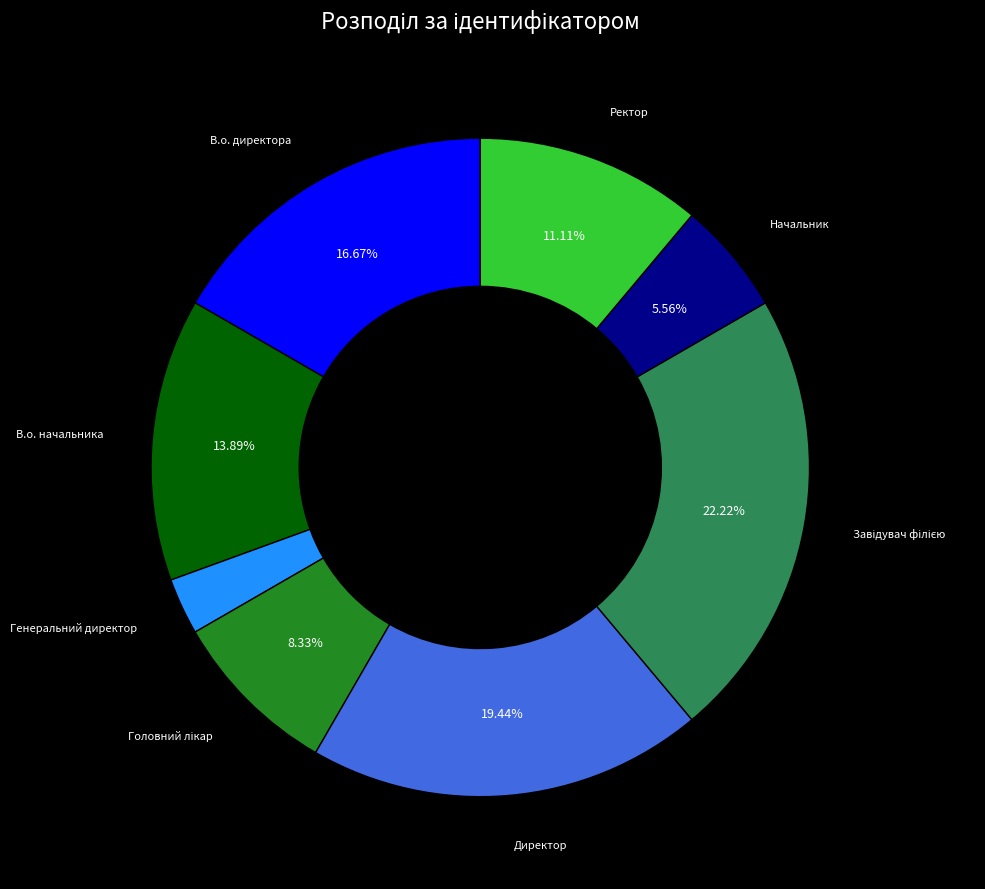

Does any single category account for the majority?

No